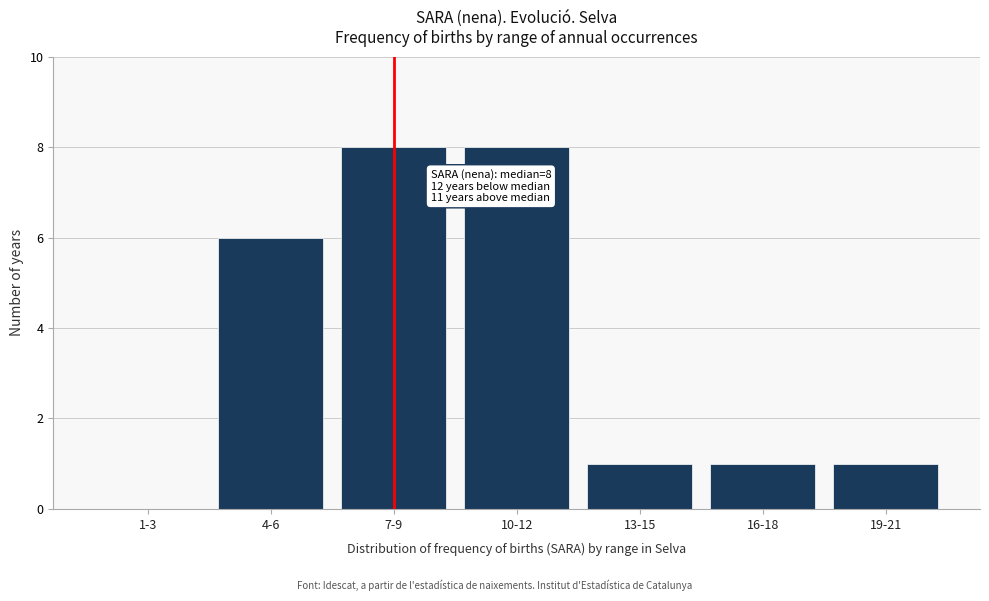

What is the maximum value shown in the chart?

8